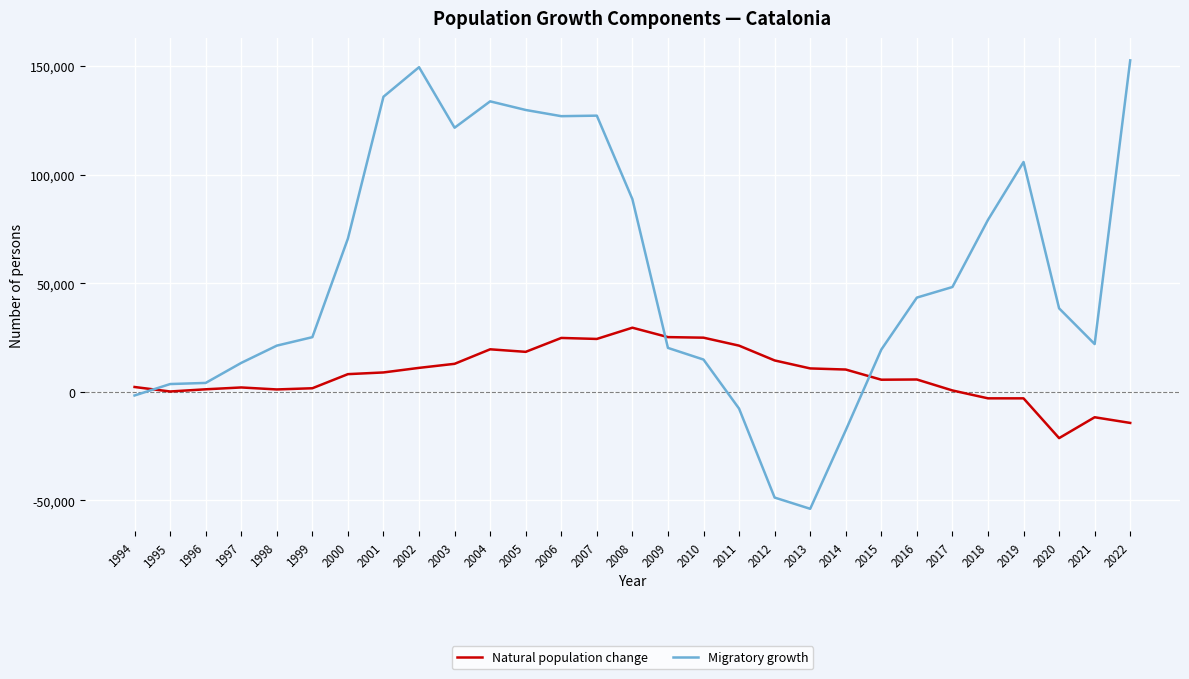

Is it true that Natural population change equals 25737 at 2005?

False